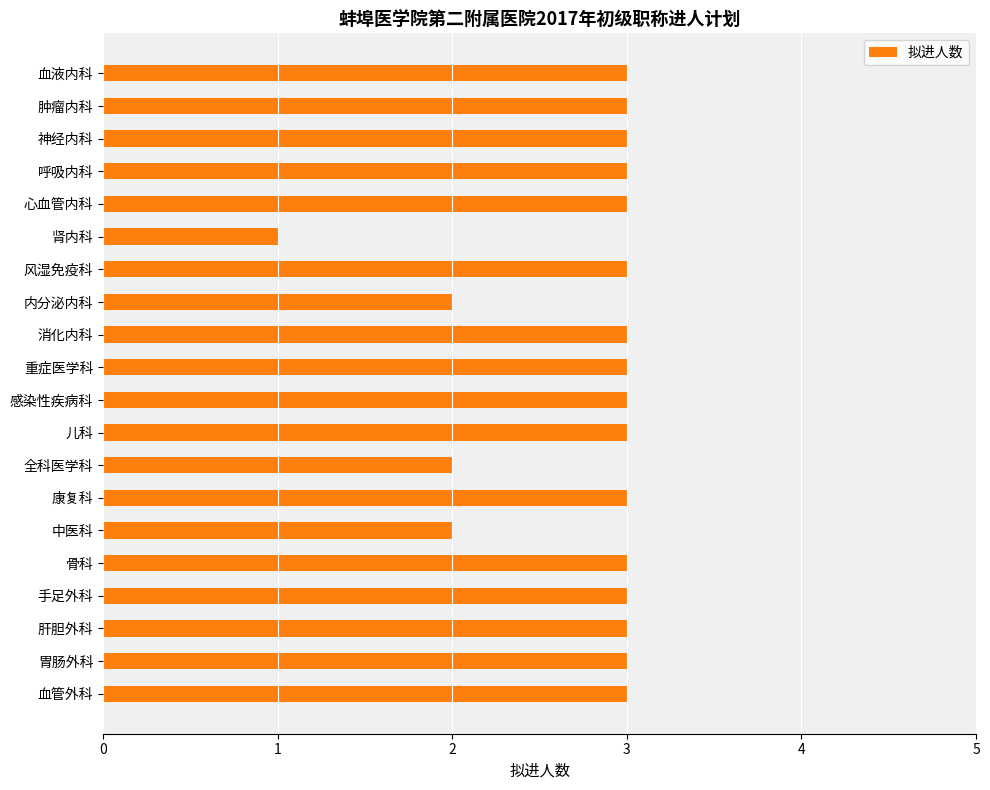

What is the sum of all values?

55